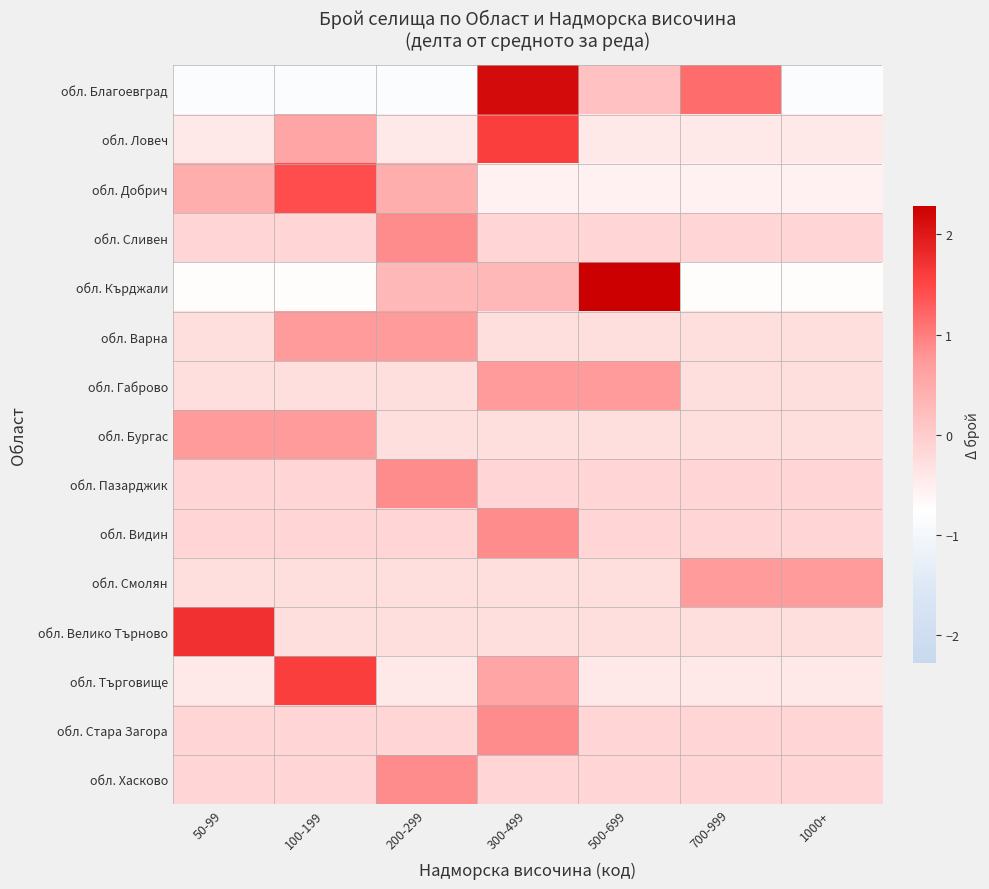

What is the smallest value displayed?

-0.9